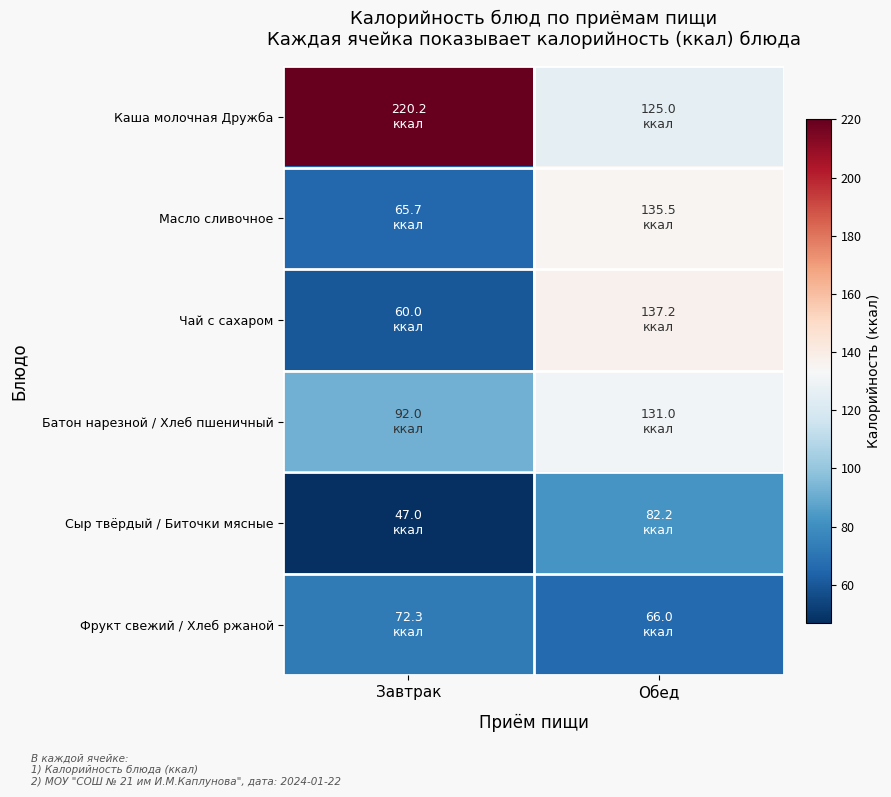

Between Завтрак and Обед, which series saw the biggest shift?

Каша молочная Дружба